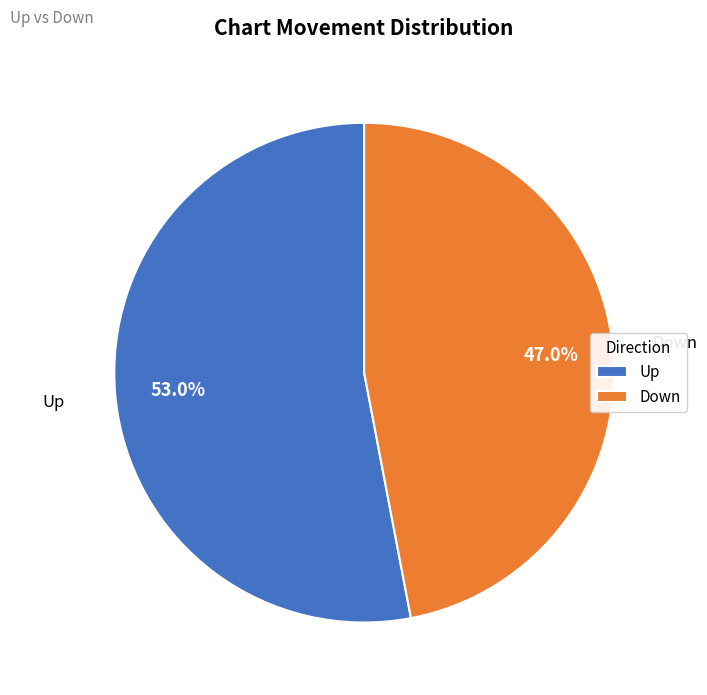

What is the smallest slice in the pie chart?

Down